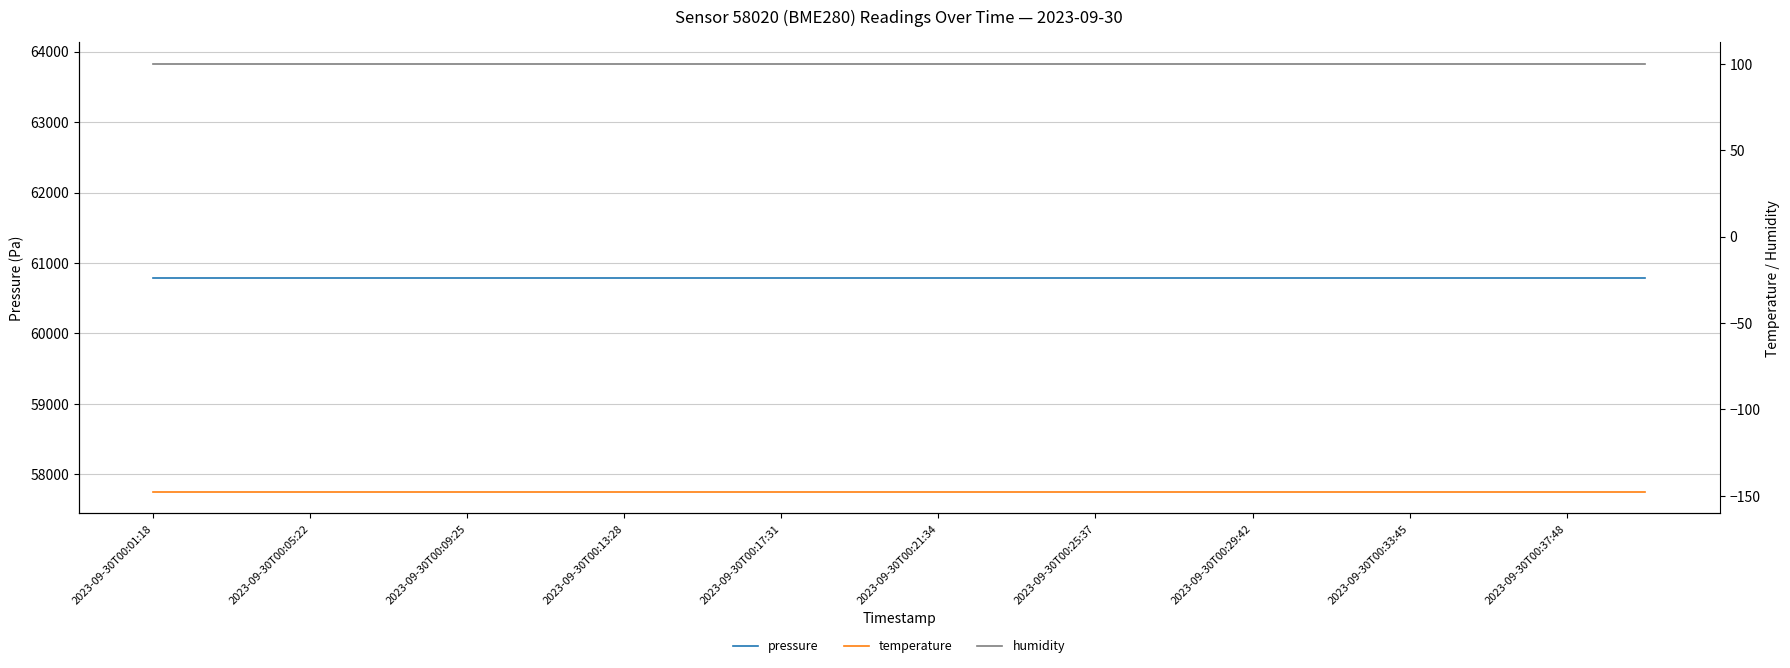

True or false: humidity and pressure intersect in this chart.

False